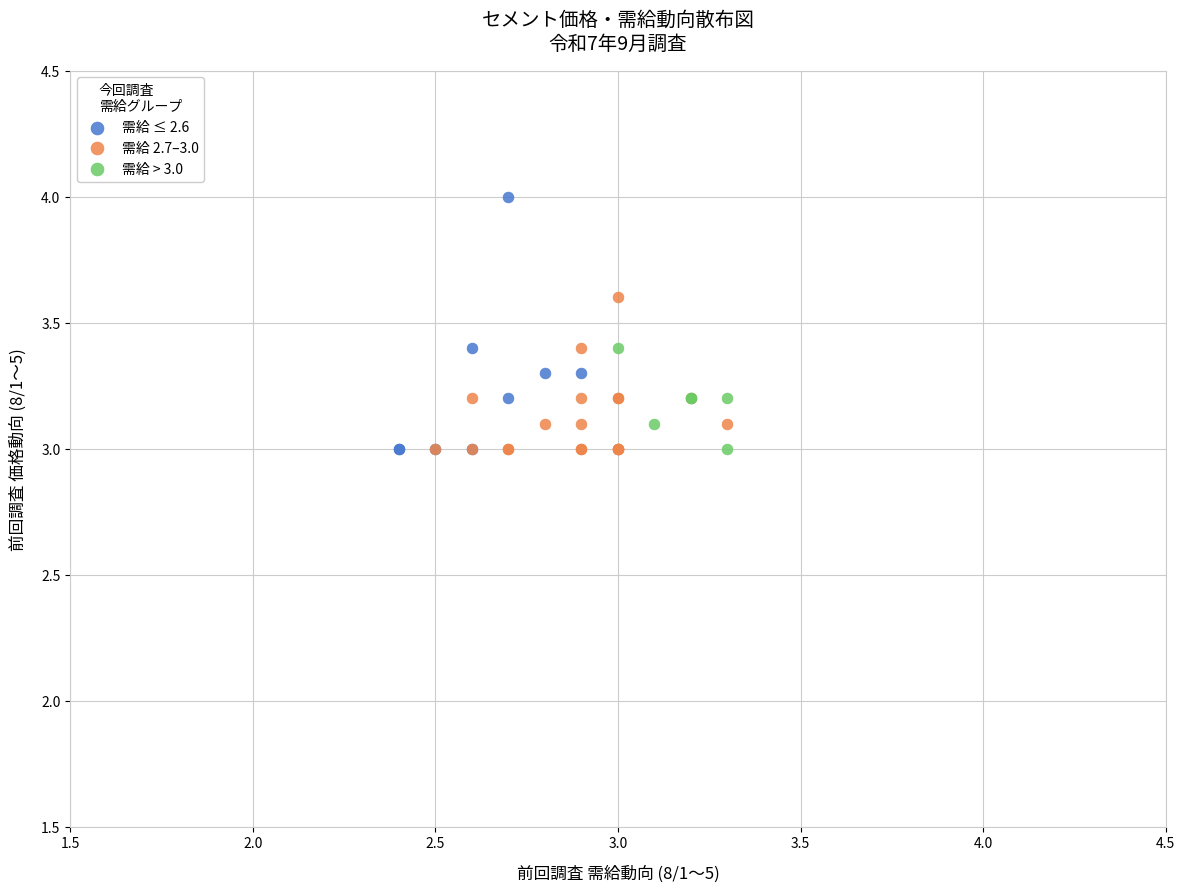

What are all the series names shown in the legend?

需給 ≤ 2.6, 需給 2.7–3.0, 需給 > 3.0